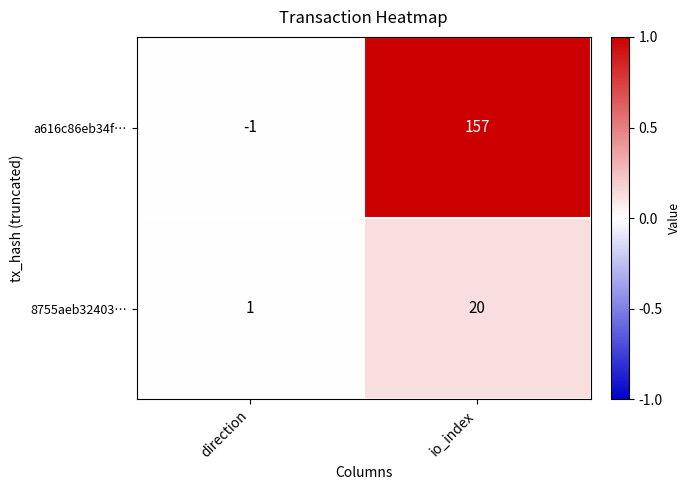

How many categories are shown in the chart?

2